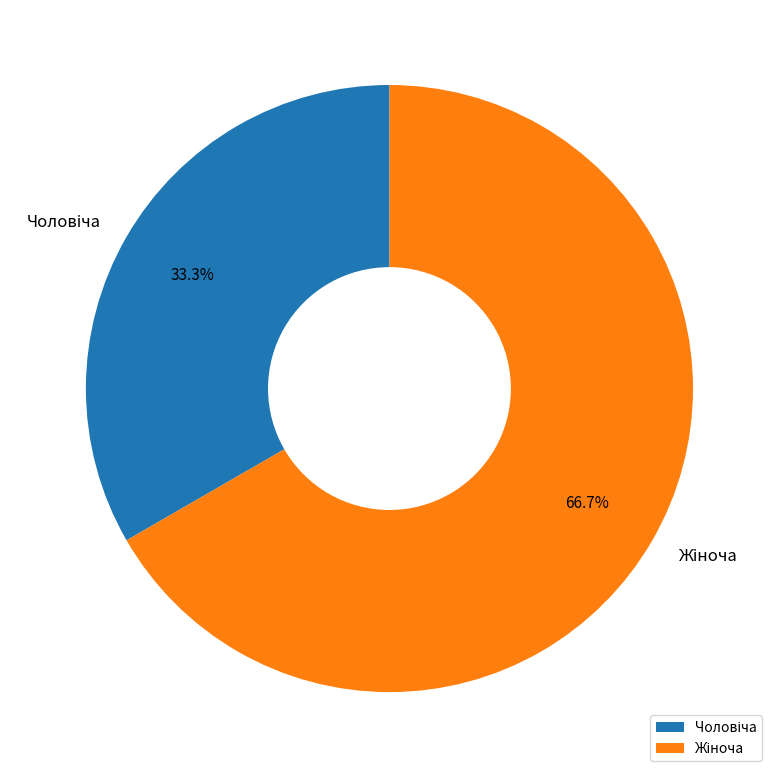

How many segments does this pie chart have?

2